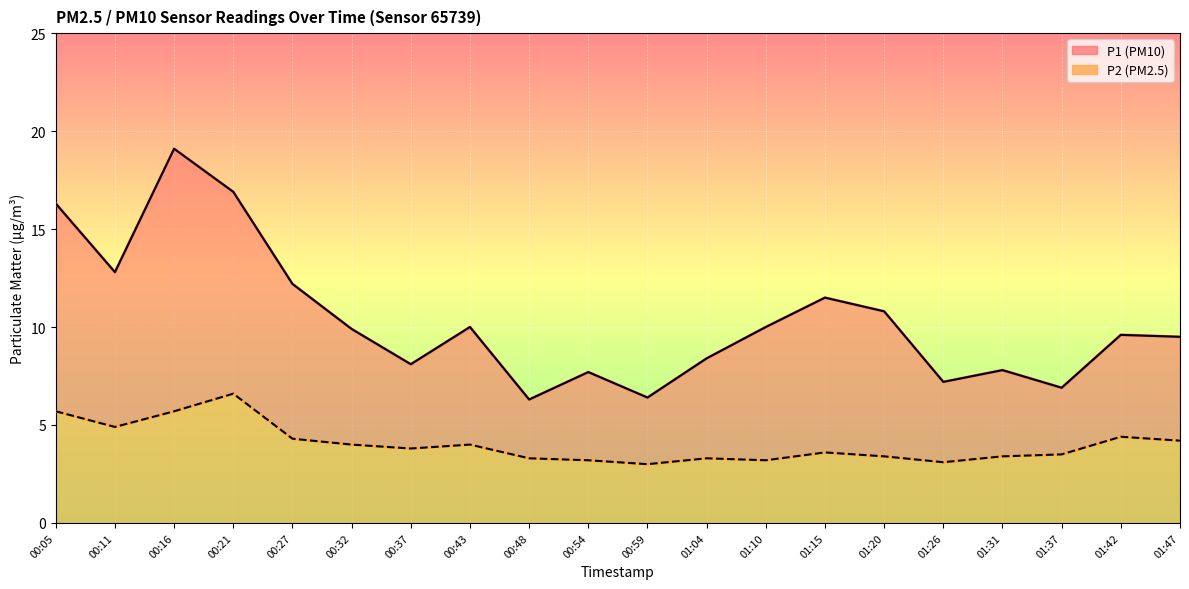

True or false: P1 has more than 1 points higher than both neighbors.

True